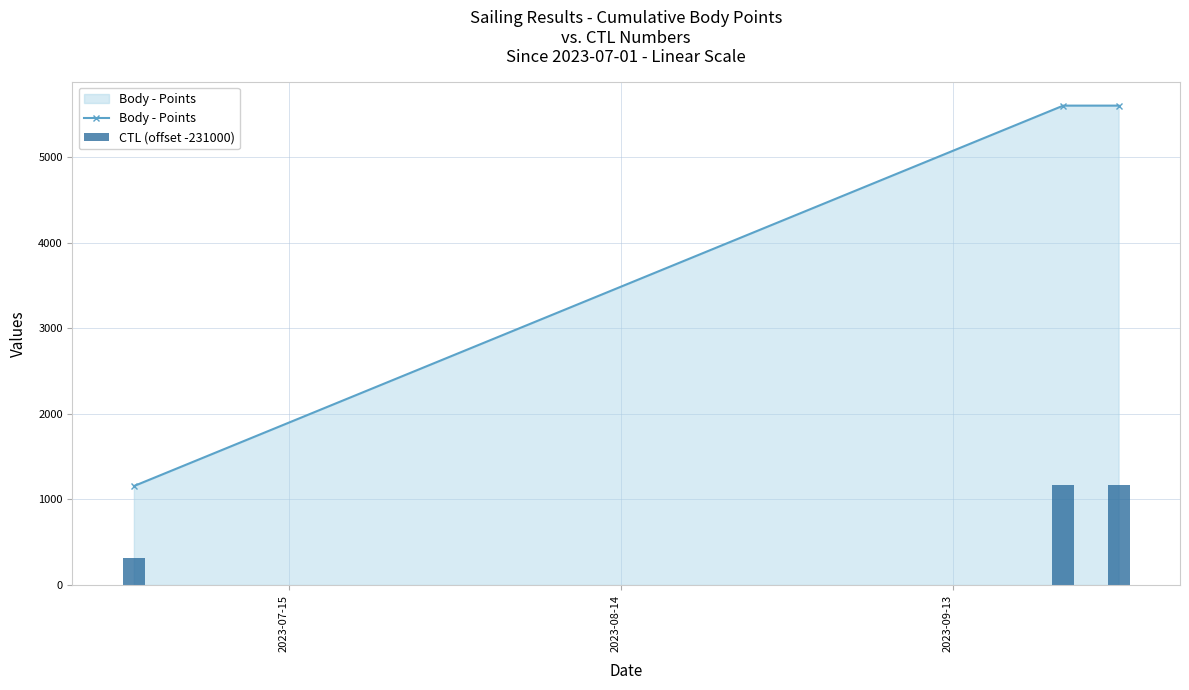

What is the highest value of the Body - Points series?

5600